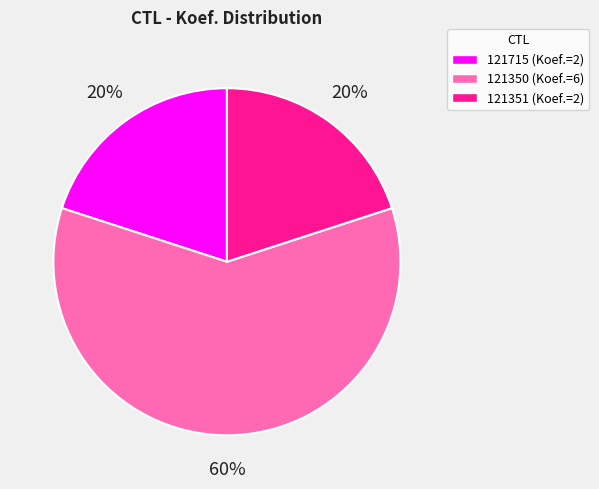

Does 121350 account for over 50% of the chart?

Yes